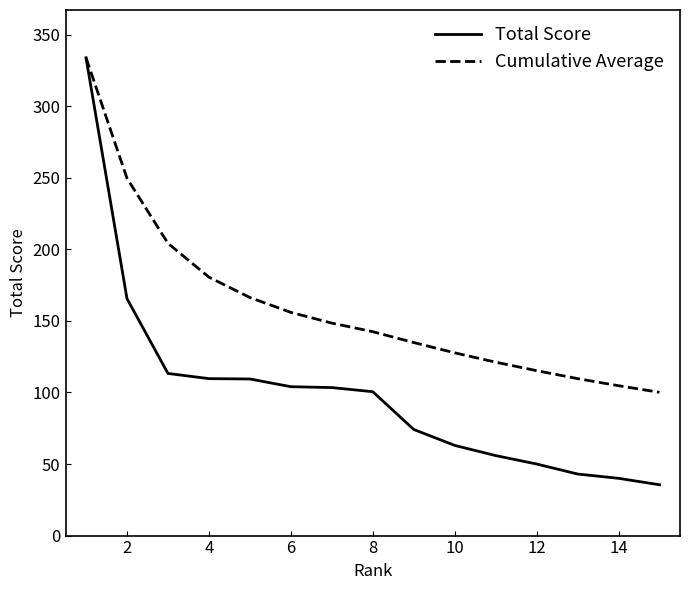

At how many categories does at least one series exceed 66?

15